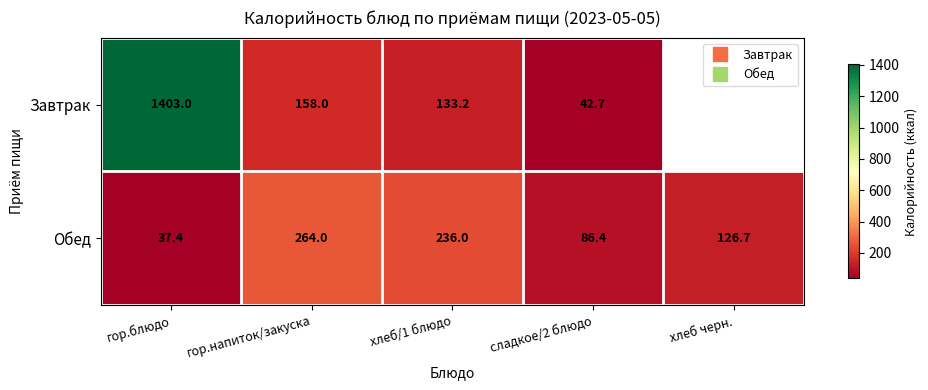

What is the sum of the Завтрак values at сладкое/2 блюдо and гор.напиток/закуска?

200.7